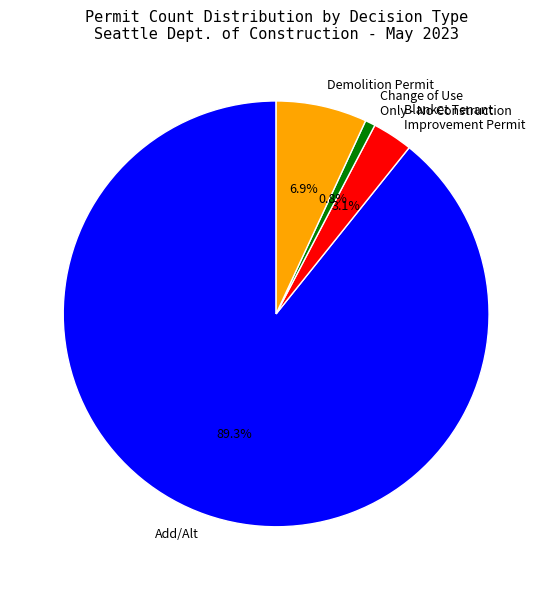

What is the majority slice?

Add/Alt